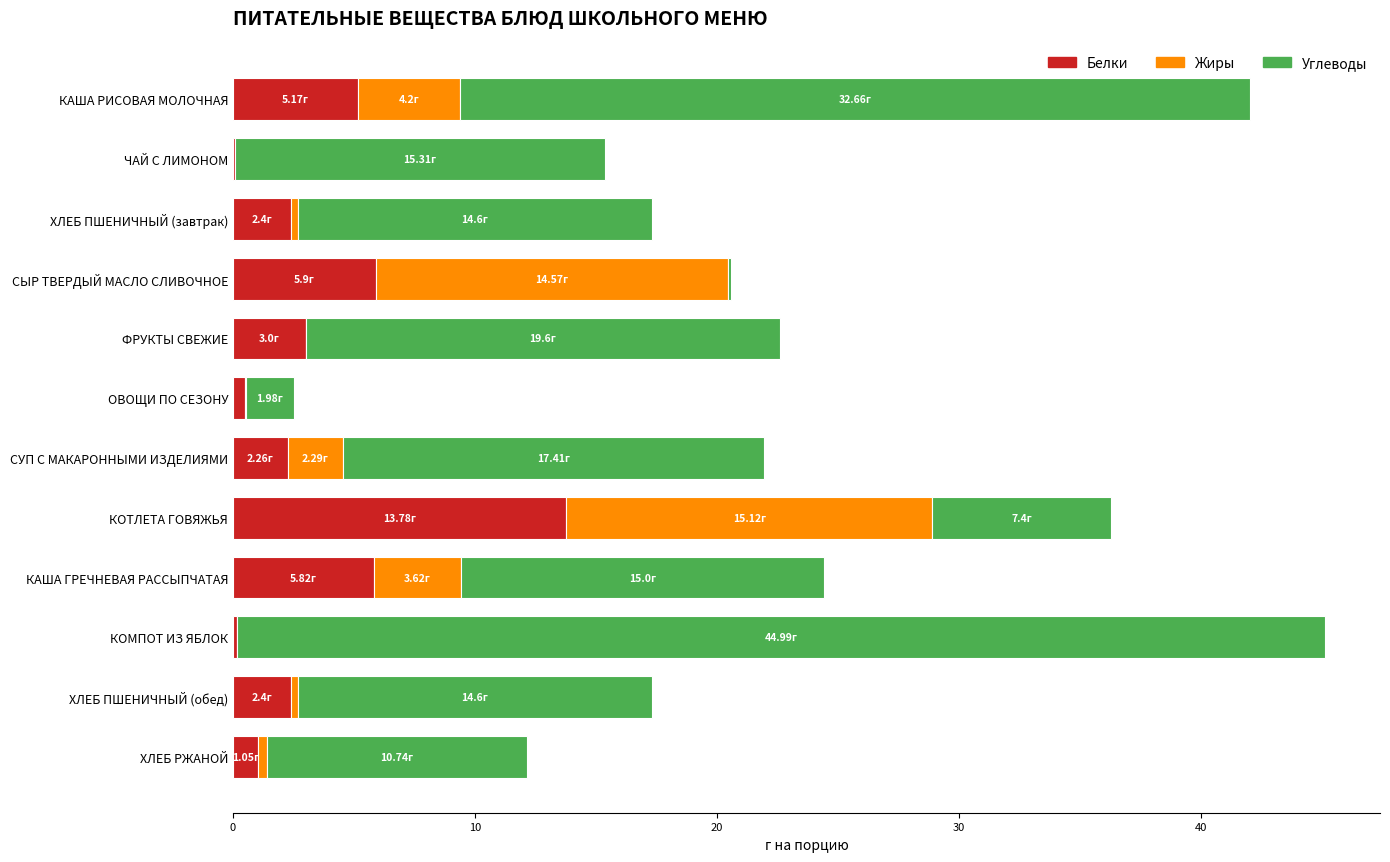

At which label does Белки reach its peak?

КОТЛЕТА ГОВЯЖЬЯ